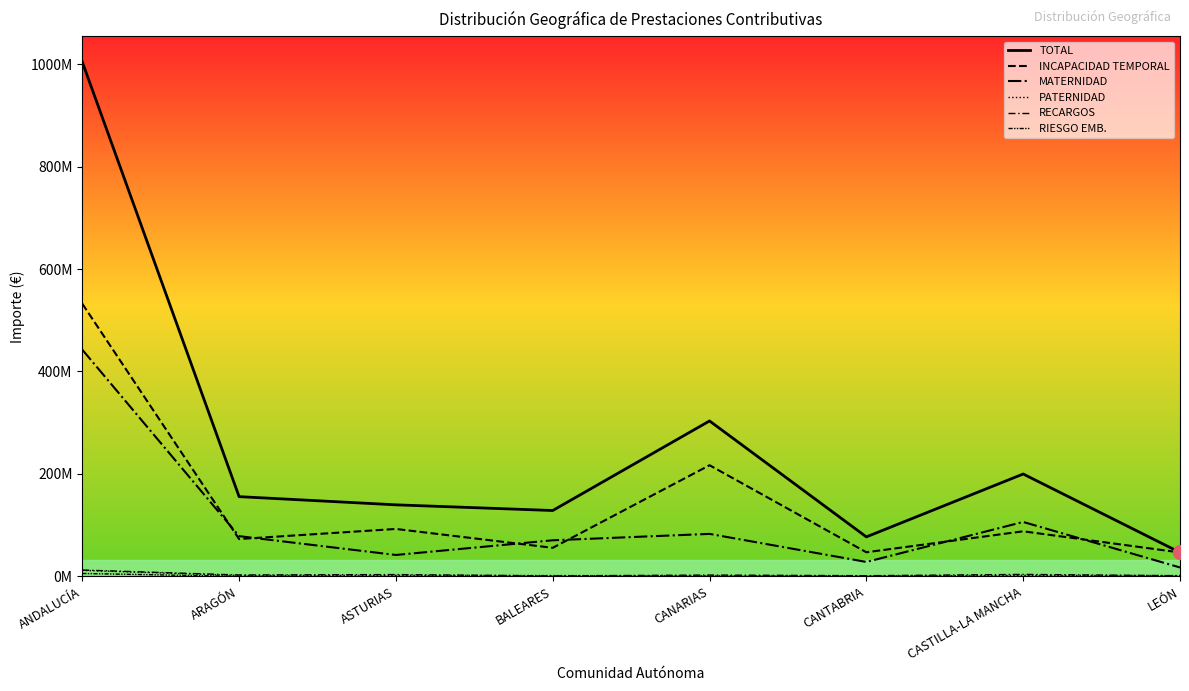

Reading left to right, extract all data points from this chart.

TOTAL: 1004438980.5	155603711.3	139610200.2	128520430.6	303397445.1	77047541.1	199808343.9	46617900.9
INCAPACIDAD TEMPORAL: 532323750.5	72845744.4	92513649.1	55710034.9	216926110.2	47008805.2	87924288.7	46617900.9
MATERNIDAD: 442544471.9	78494038.0	41723173.0	70384606.1	82878776.6	28092547.3	106177480.8	17315299.5
PATERNIDAD: 11672462.9	1639018.2	1946908.1	1553826.4	1086770.9	700216.9	1956638.8	1502901.1
RECARGOS: 12297216.3	2624489.3	3425627.5	871963.2	2499609.8	1229662.5	3749810.8	1159707.8
RIESGO EMB.: 5597044.1	0.0	0.0	0.0	0.0	16309.1	0.0	0.0